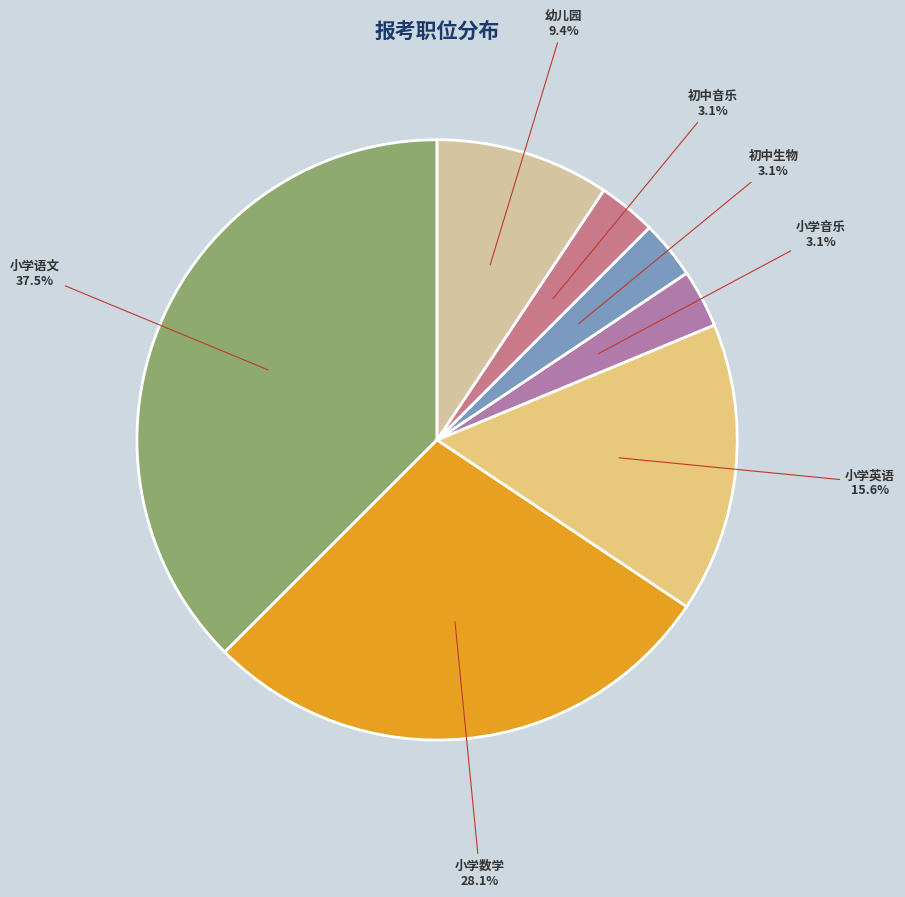

To the nearest percent, what is the average slice percentage?

14%